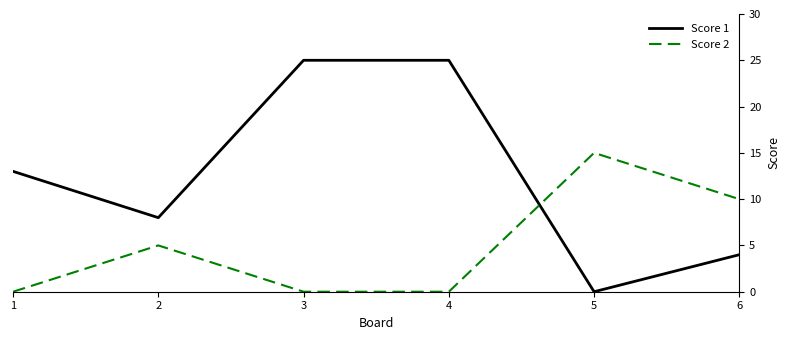

What is the difference between the maximum and minimum values in the Score 1 series?

25